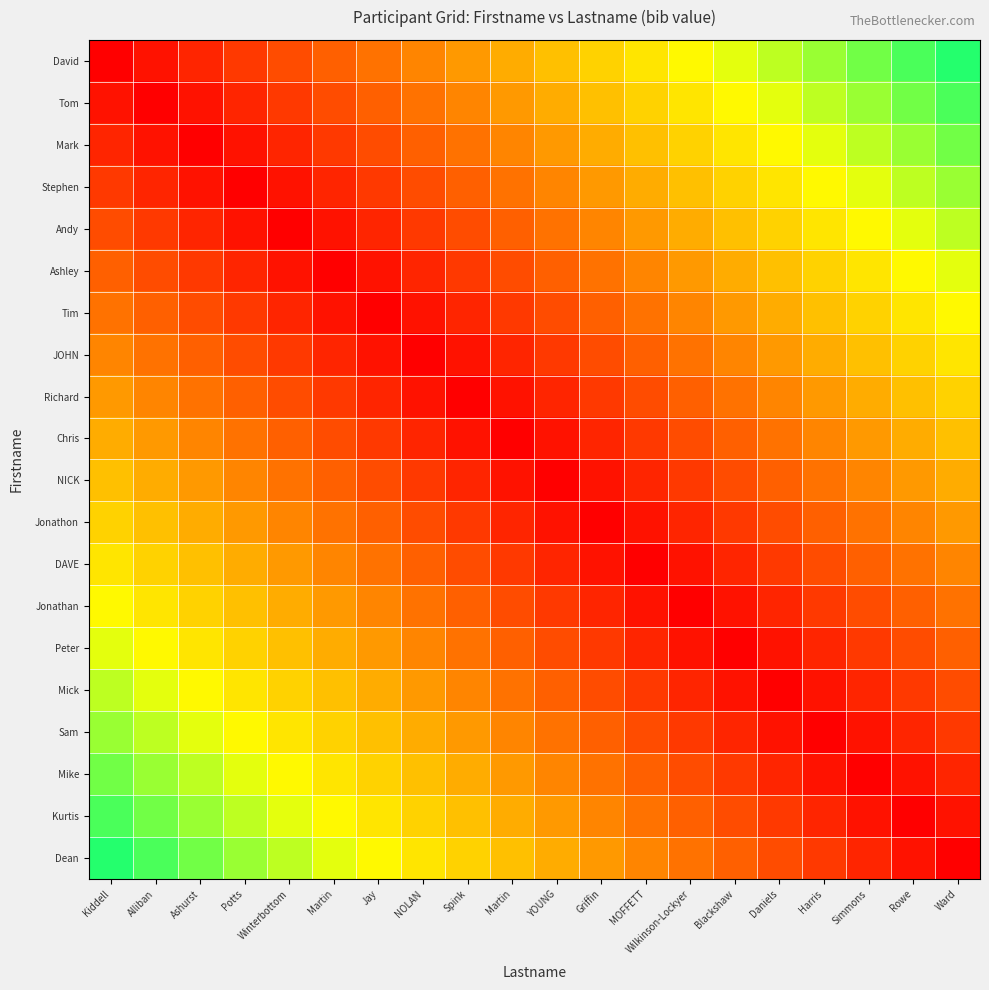

Which series has the largest total across all categories?

David